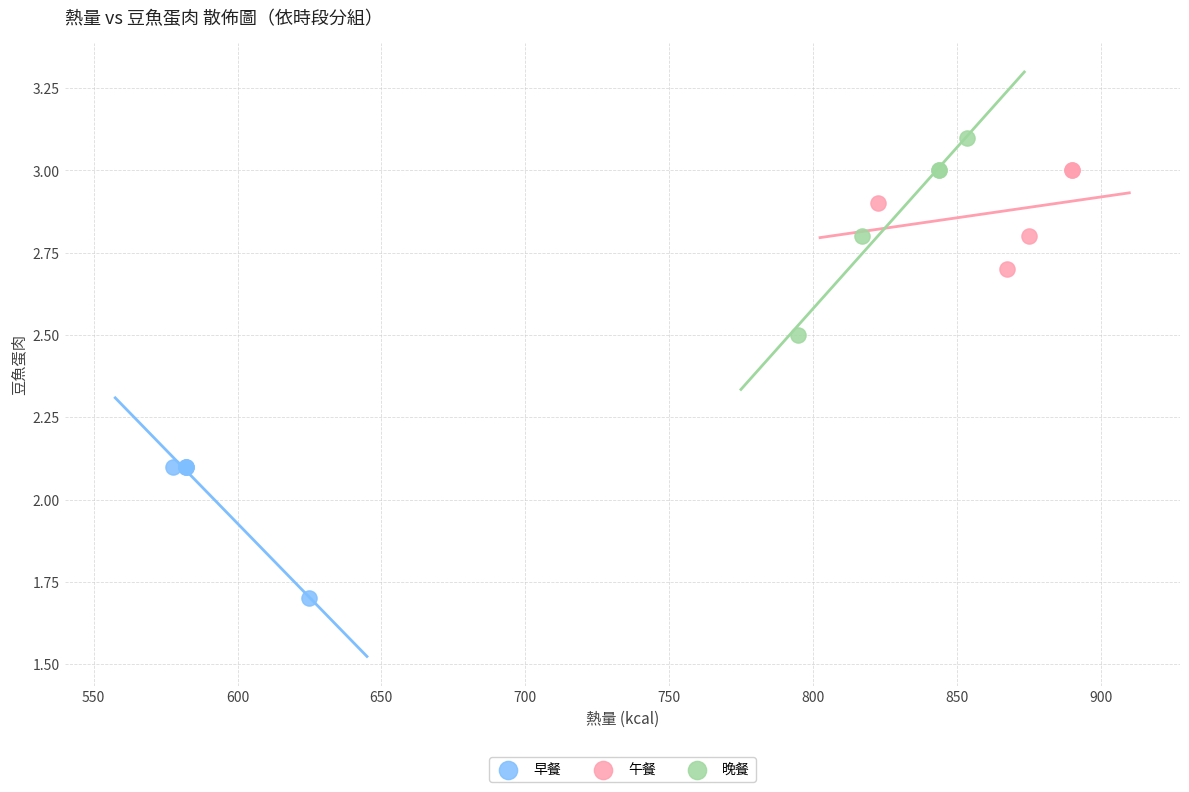

Which series has the largest Y range (max minus min)?

晚餐